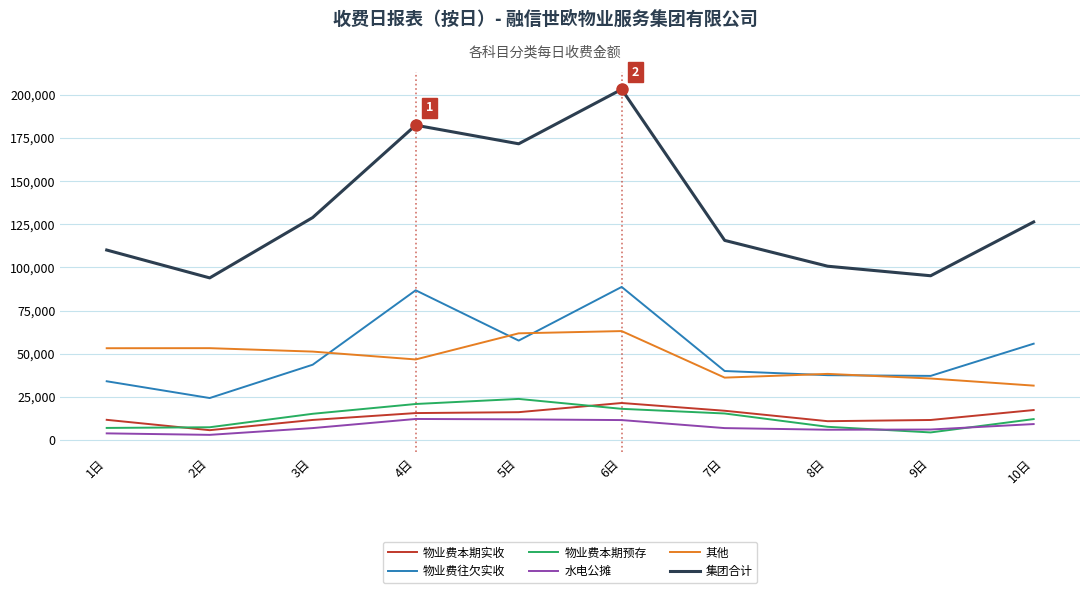

The value of 集团合计 at 9日 is 155581.9. True or false?

False